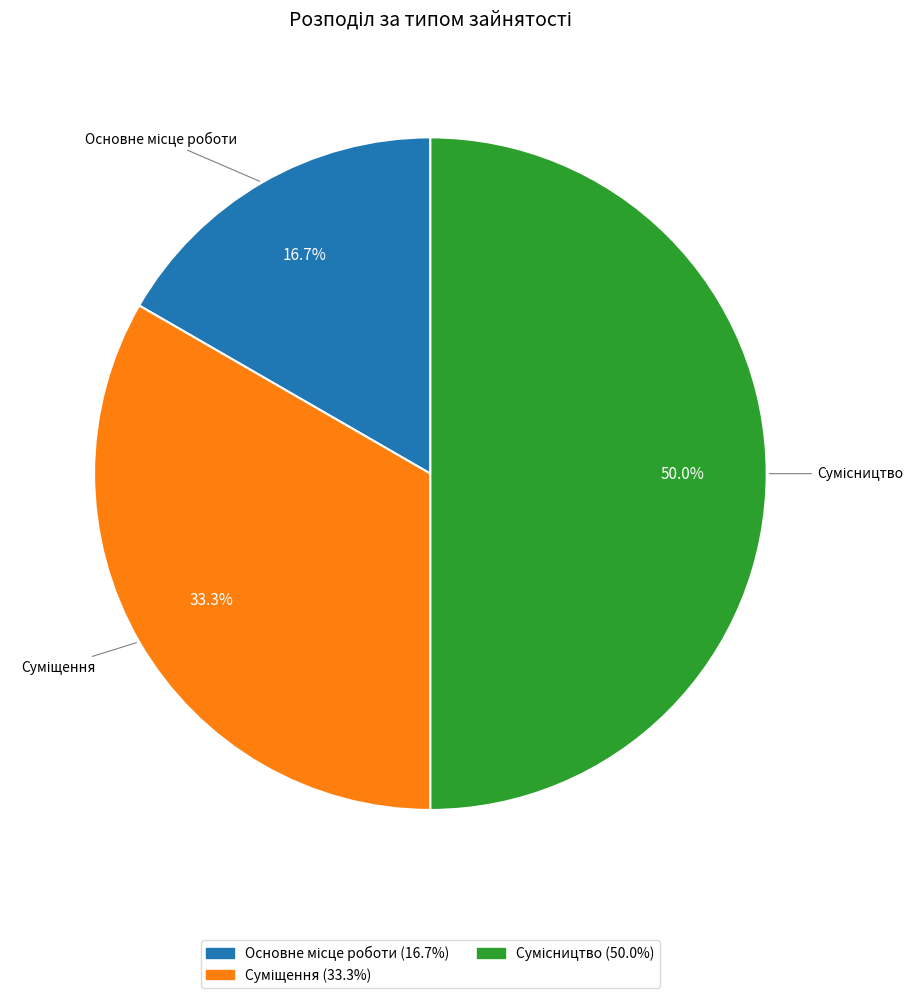

Count the number of slices in the pie.

3